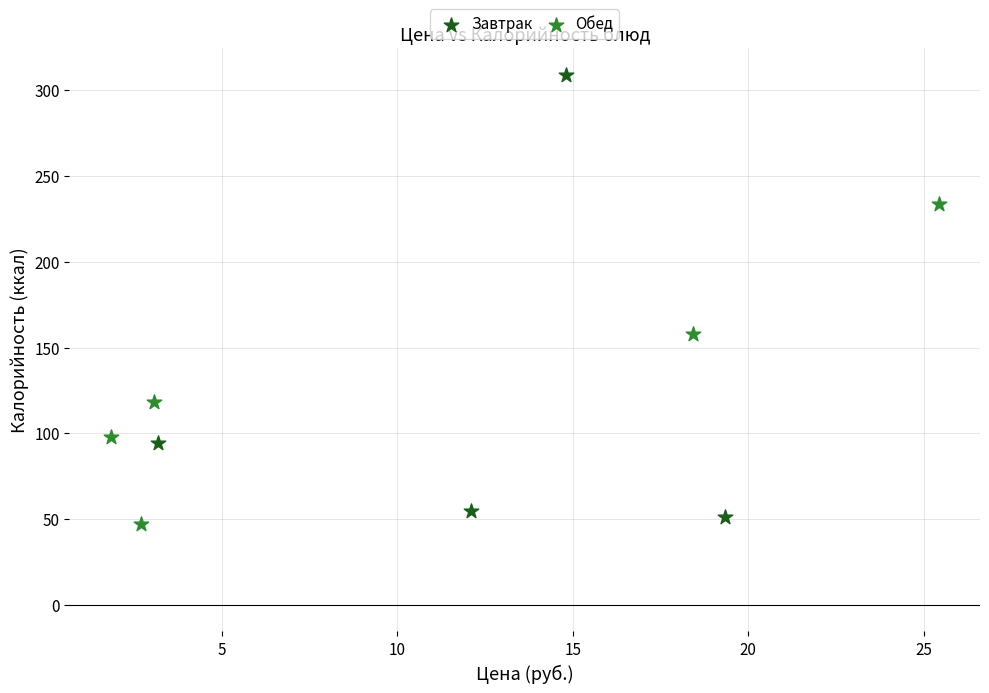

Which series contains the highest Y value?

Завтрак